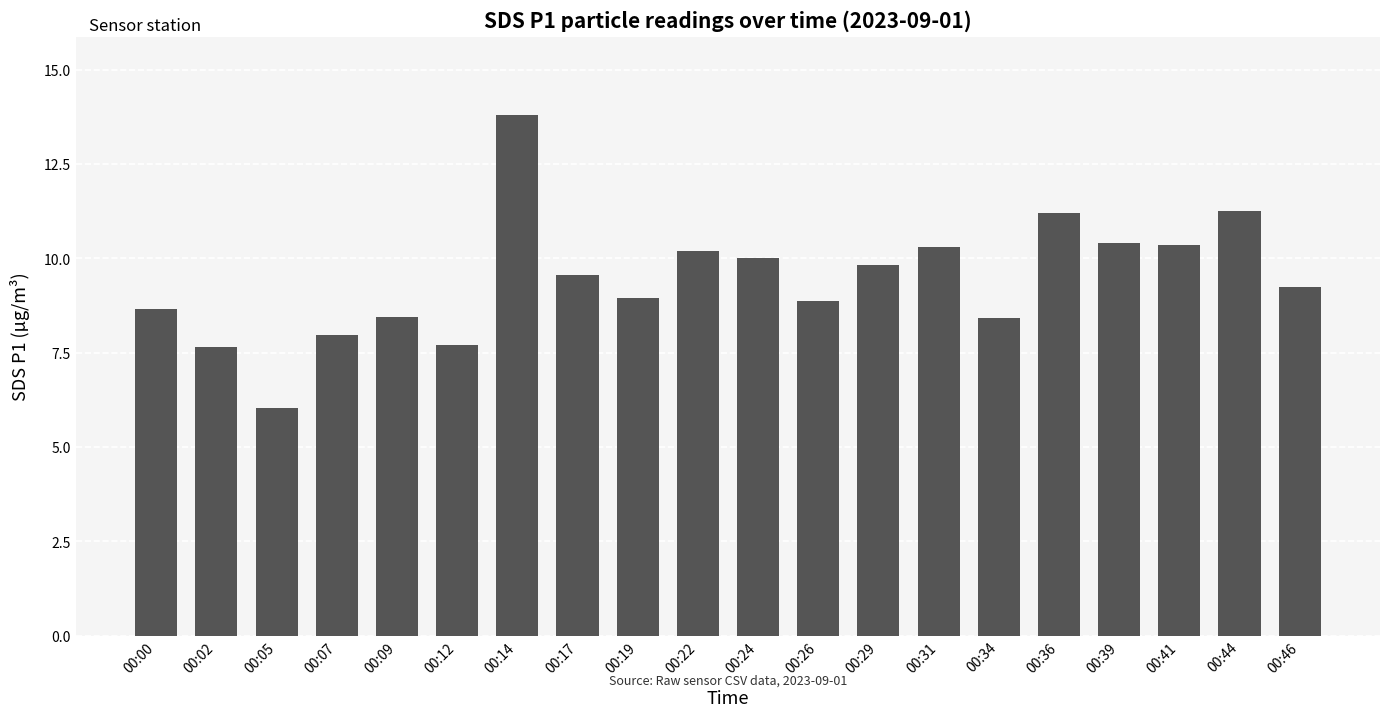

What is the difference between the maximum and minimum values?

7.8